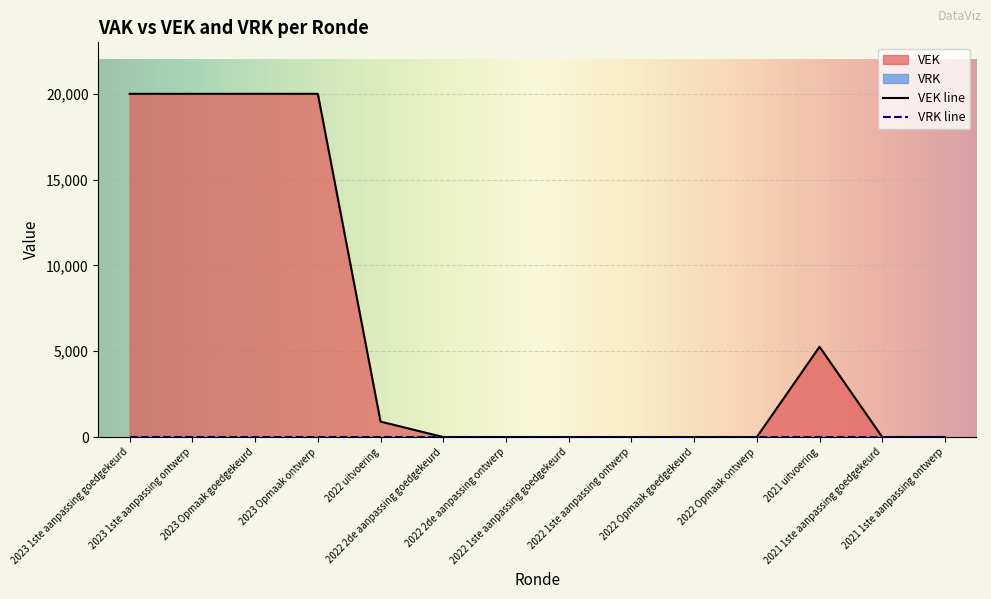

Which label corresponds to the largest value in the chart?

2023 1ste aanpassing goedgekeurd